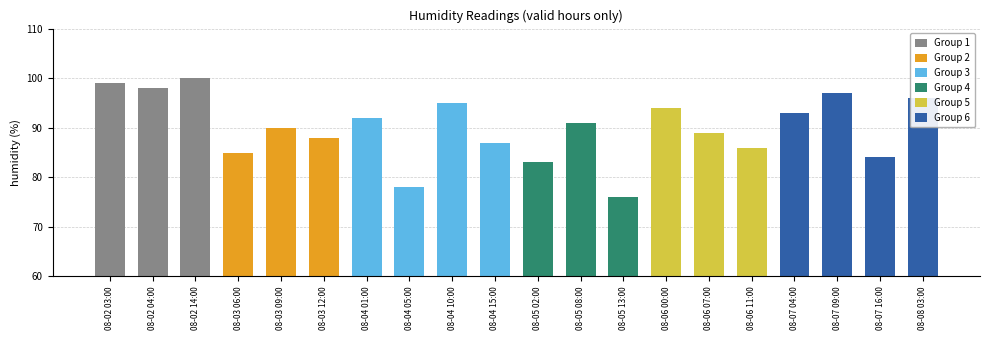

At which label does the data first exceed 91?

08-02 03:00